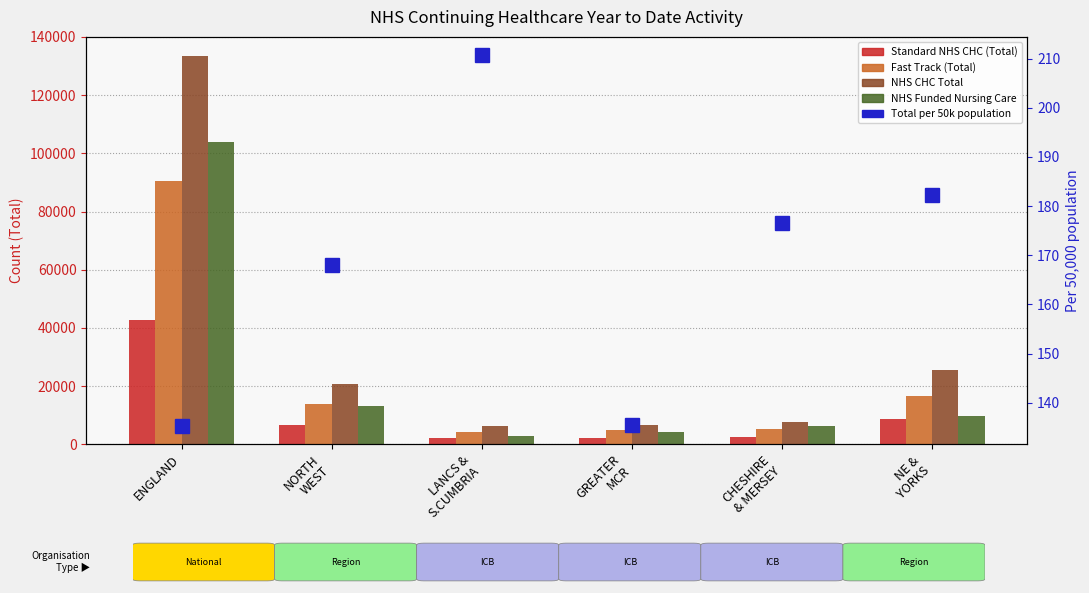

What is the highest value of the Total per 50k series?

210.7